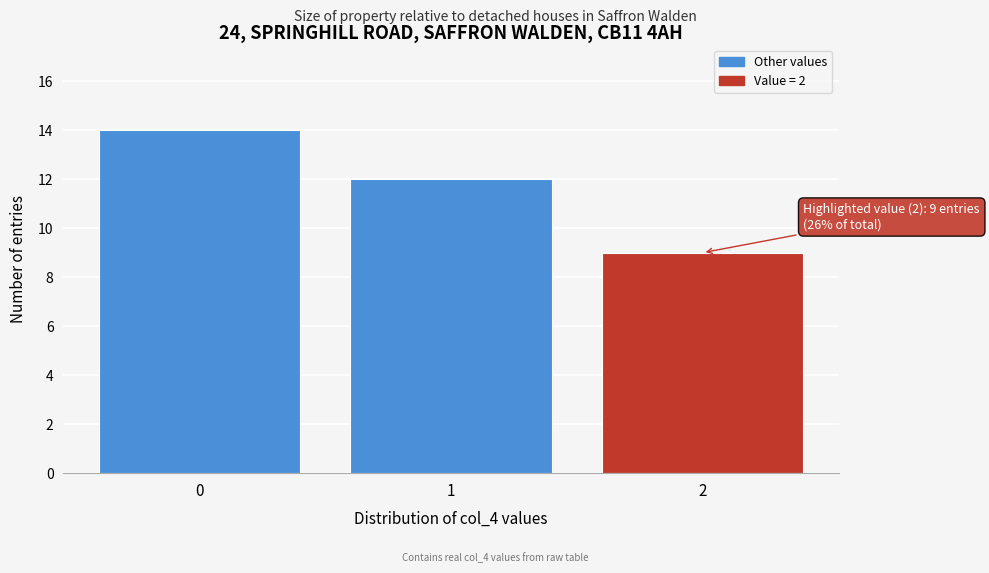

Which range on the x-axis has the tallest bar?

-0.5 to 0.5